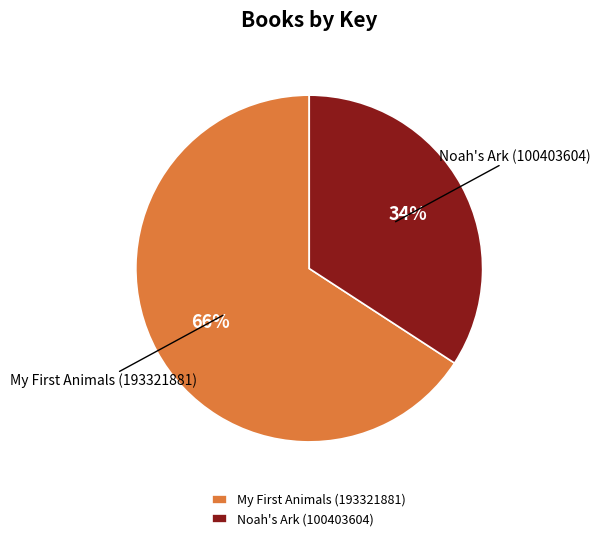

Count the number of slices in the pie.

2